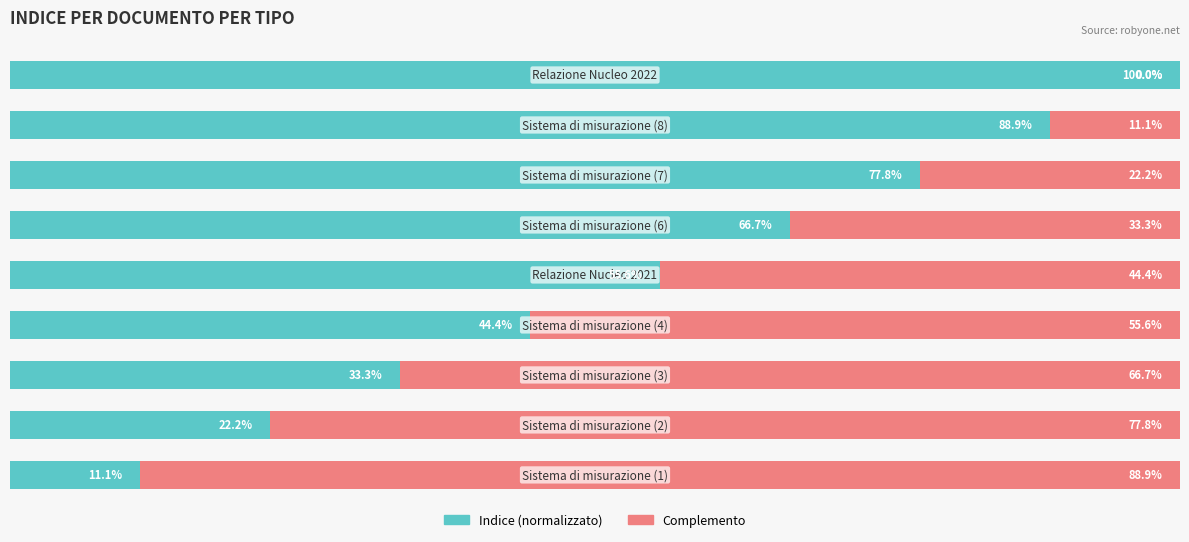

What are all the series names shown in the legend?

Indice (normalizzato), Complemento